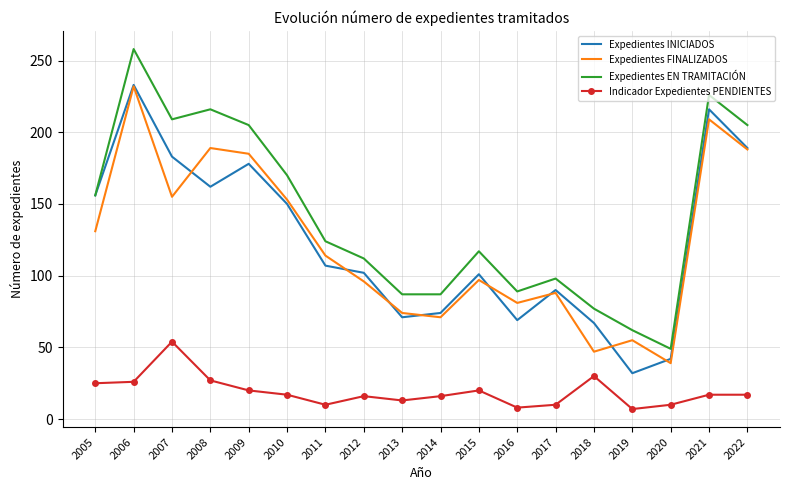

What is the maximum value shown in the chart?

258